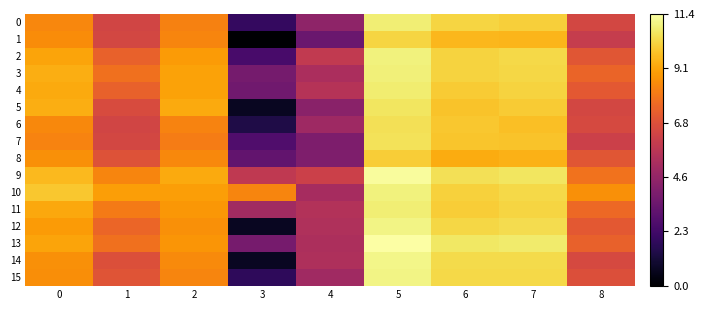

Rank the series at 6 from lowest to highest value.

8, 1, 5, 7, 6, 4, 11, 10, 3, 2, 0, 12, 15, 14, 9, 13